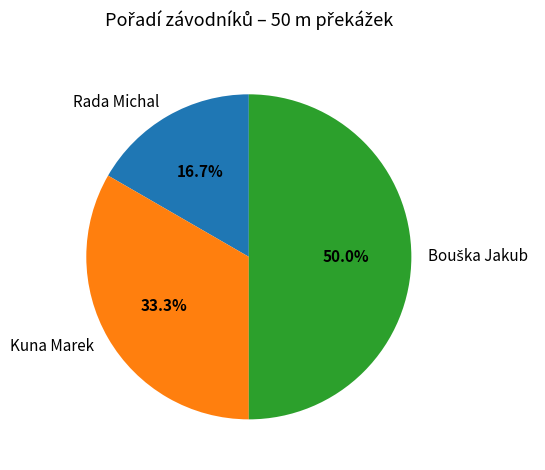

Combined, what portion of the pie is Rada Michal and Kuna Marek?

50.0%